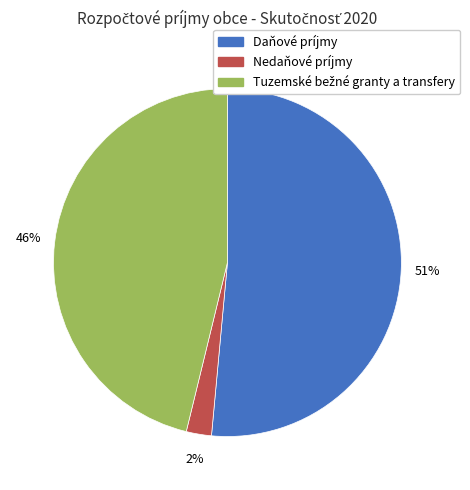

Which has a higher value, Nedaňové príjmy or Daňové príjmy?

Daňové príjmy